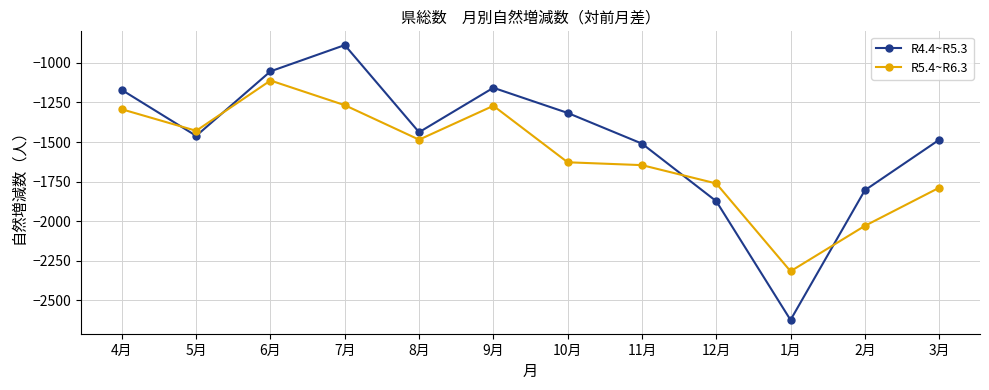

What is the label of the 4th point from the left?

7月